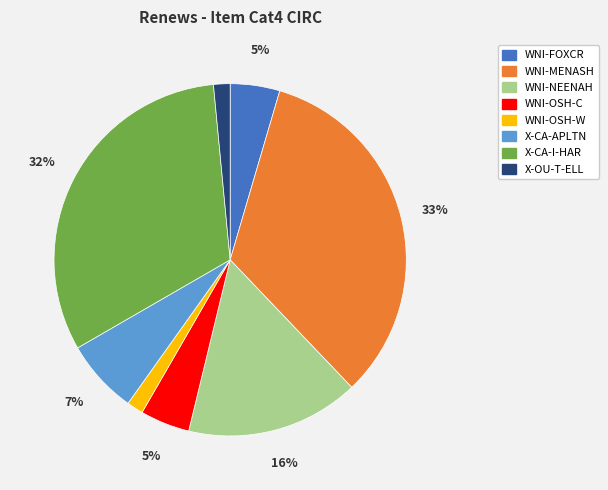

What percentage is the WNI-OSH-C slice, to the nearest percent?

5%